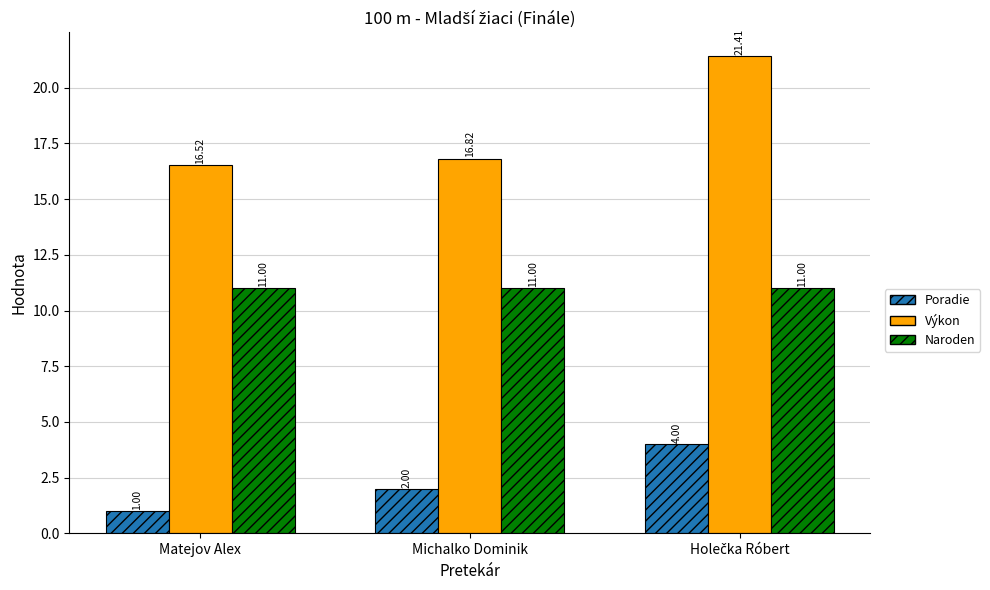

Is it true that Naroden equals 11.0 at Michalko Dominik?

True